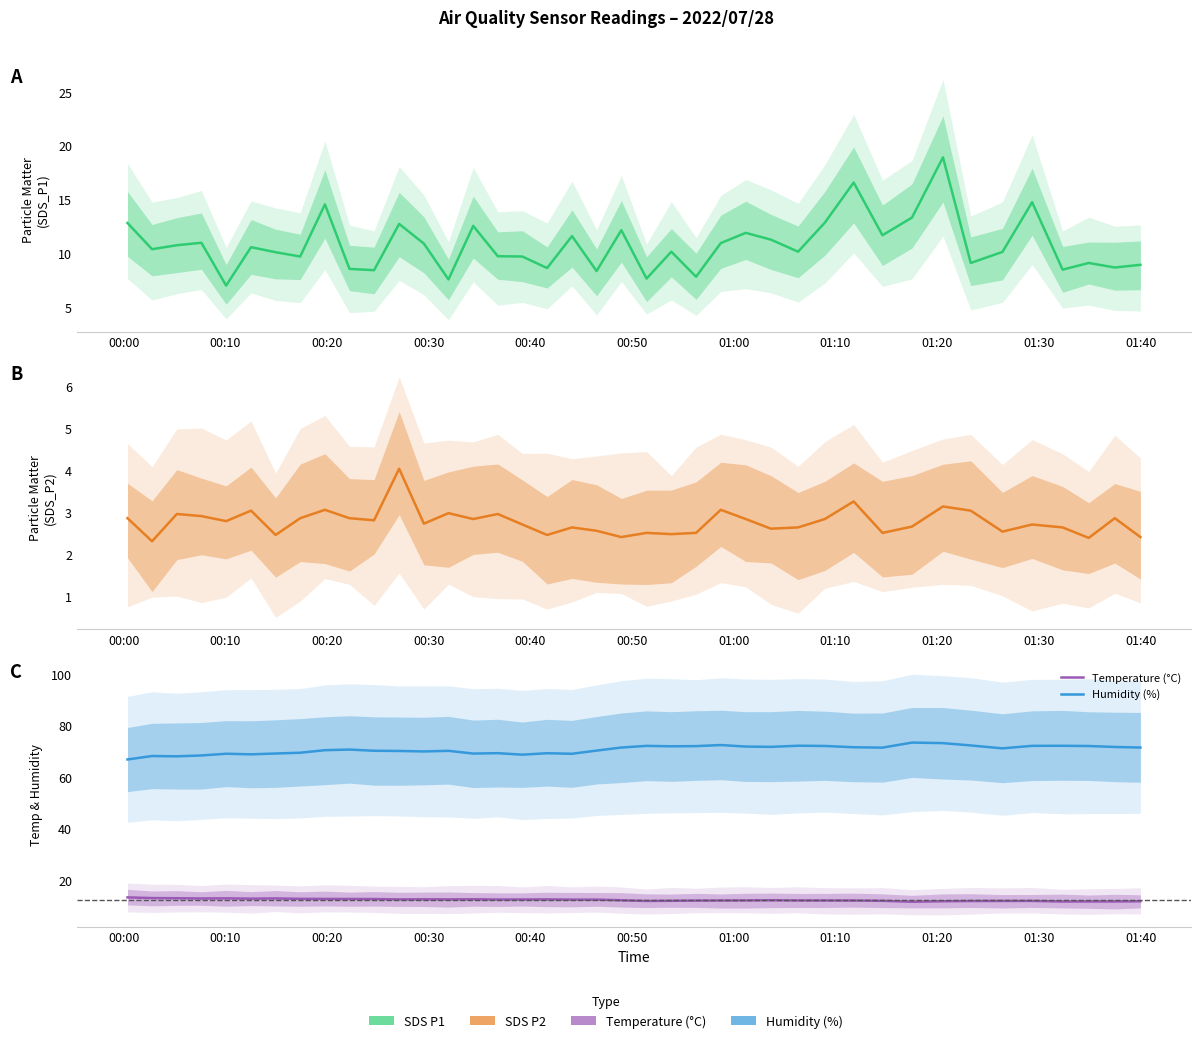

What is the difference between the maximum and minimum values in the SDS P1 series?

11.9